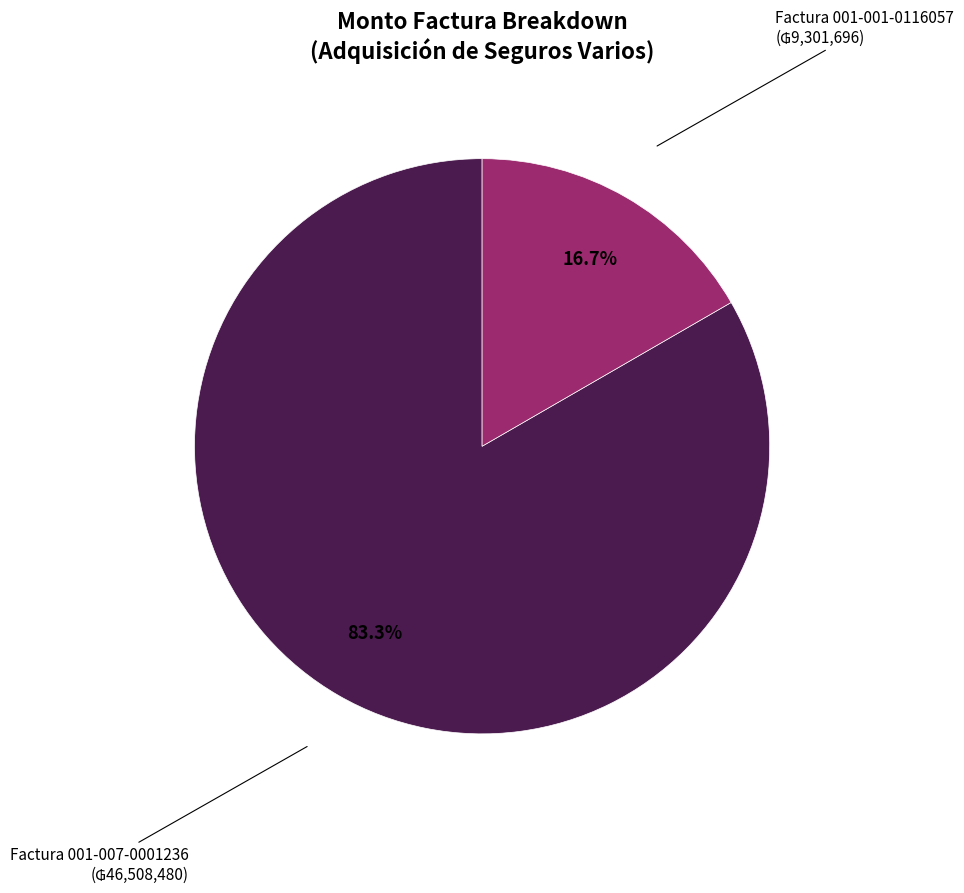

To the nearest percent, what portion does Factura 001-001-0116057 represent?

17%